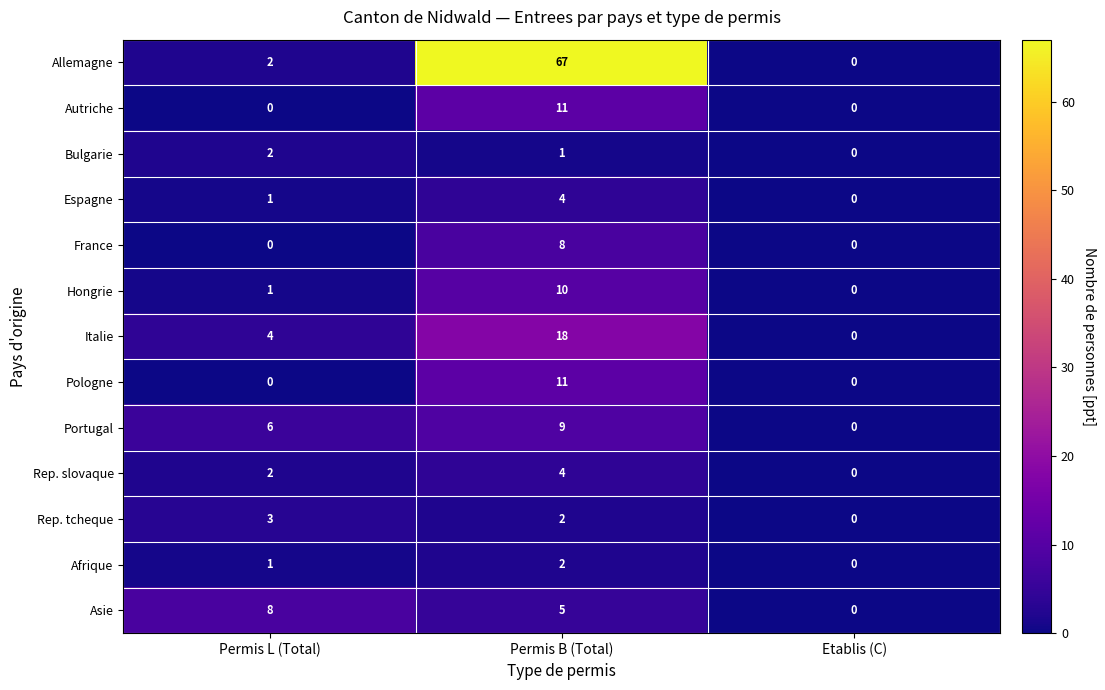

Which series has the largest range (max minus min)?

Allemagne